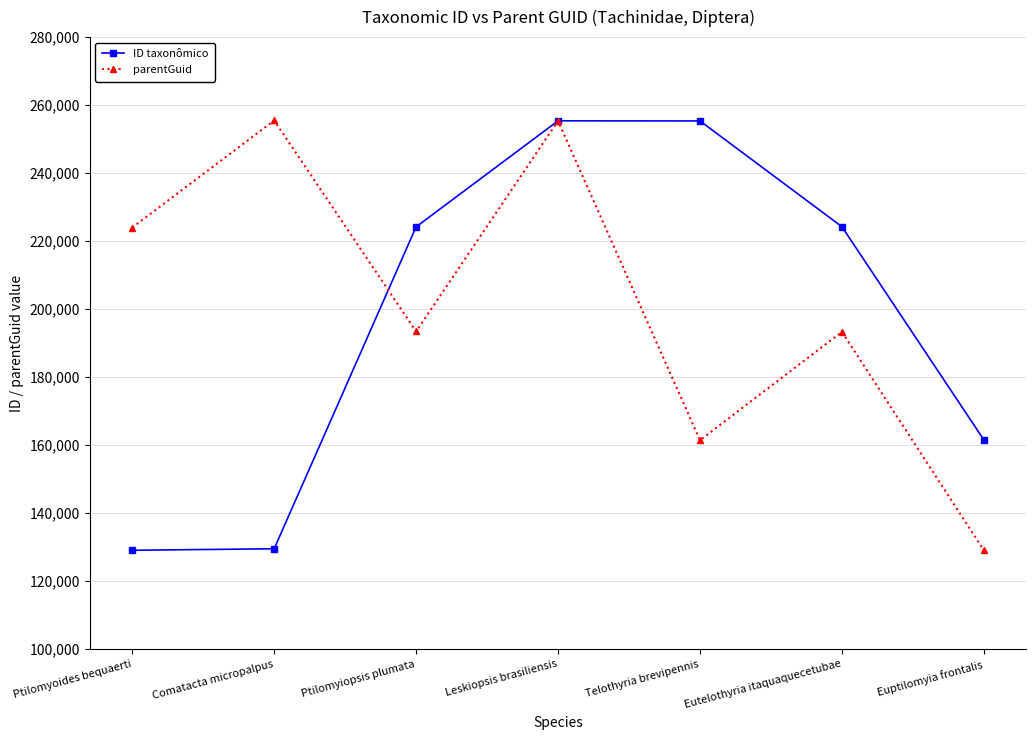

Does the chart display data point markers on the line(s)?

Yes